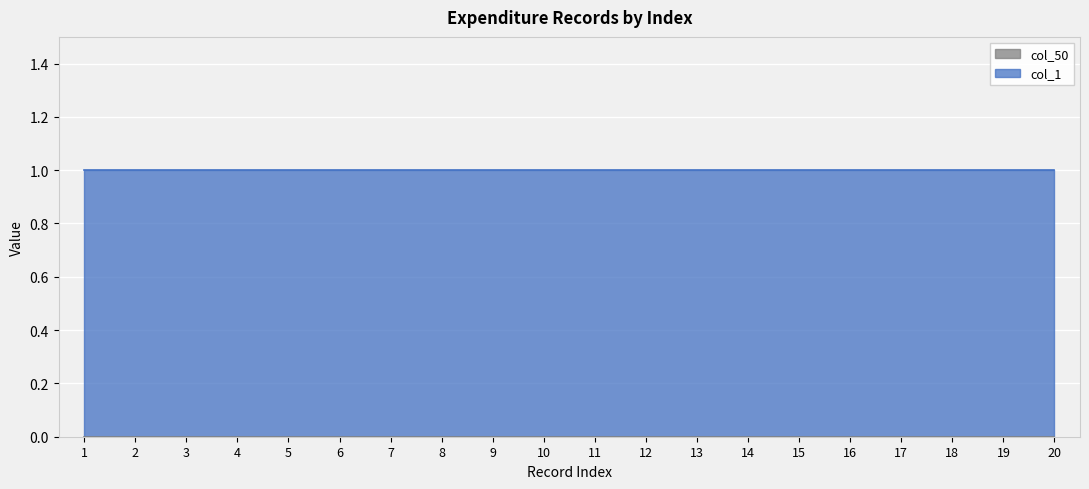

True or false: col_1 and col_50 intersect in this chart.

False